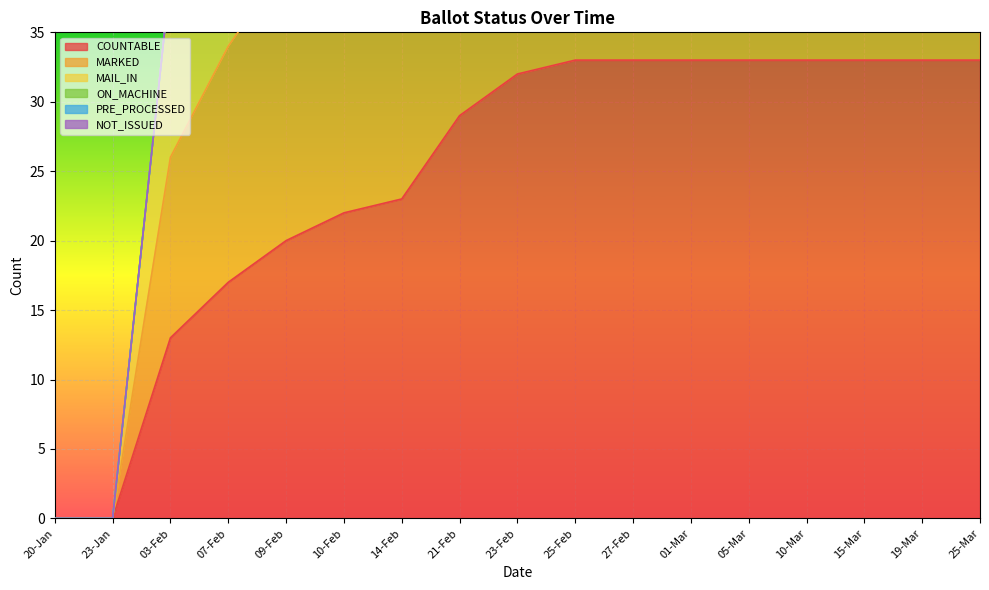

True or false: MAIL_IN and MARKED cross at least once.

False